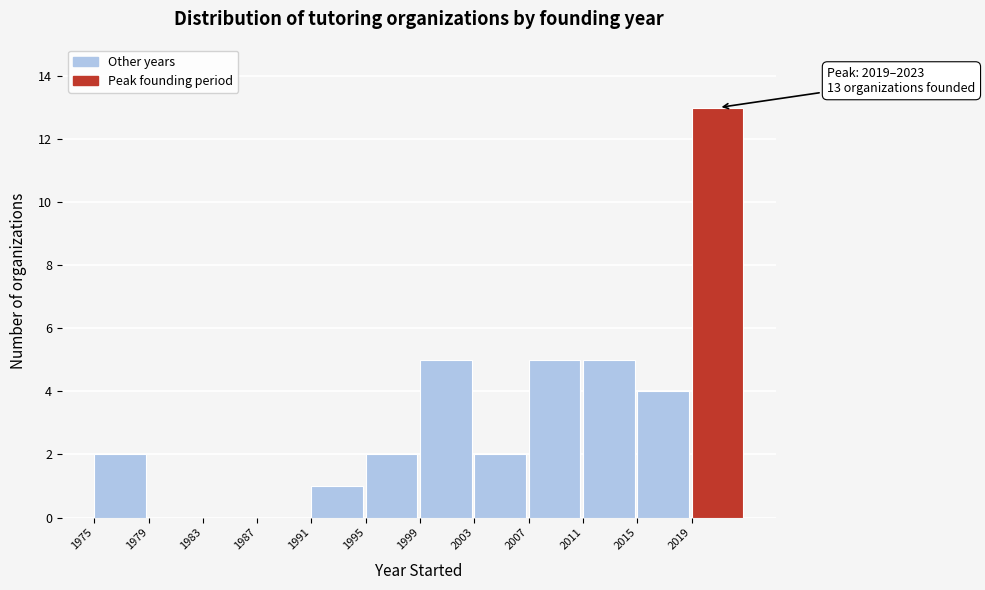

Which range on the x-axis has the tallest bar?

2019 to 2023